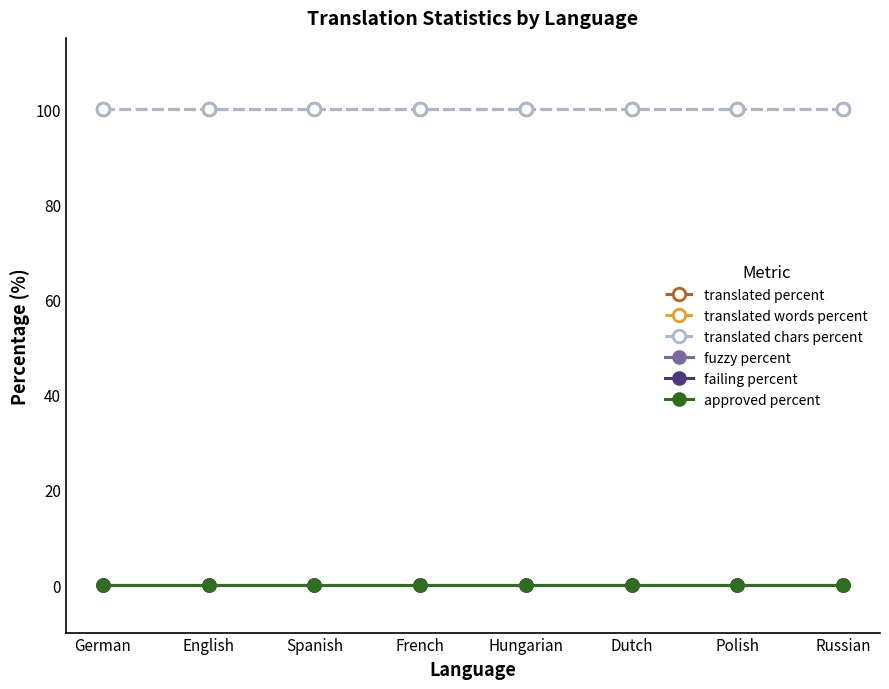

True or false: translated words percent and approved percent intersect in this chart.

False